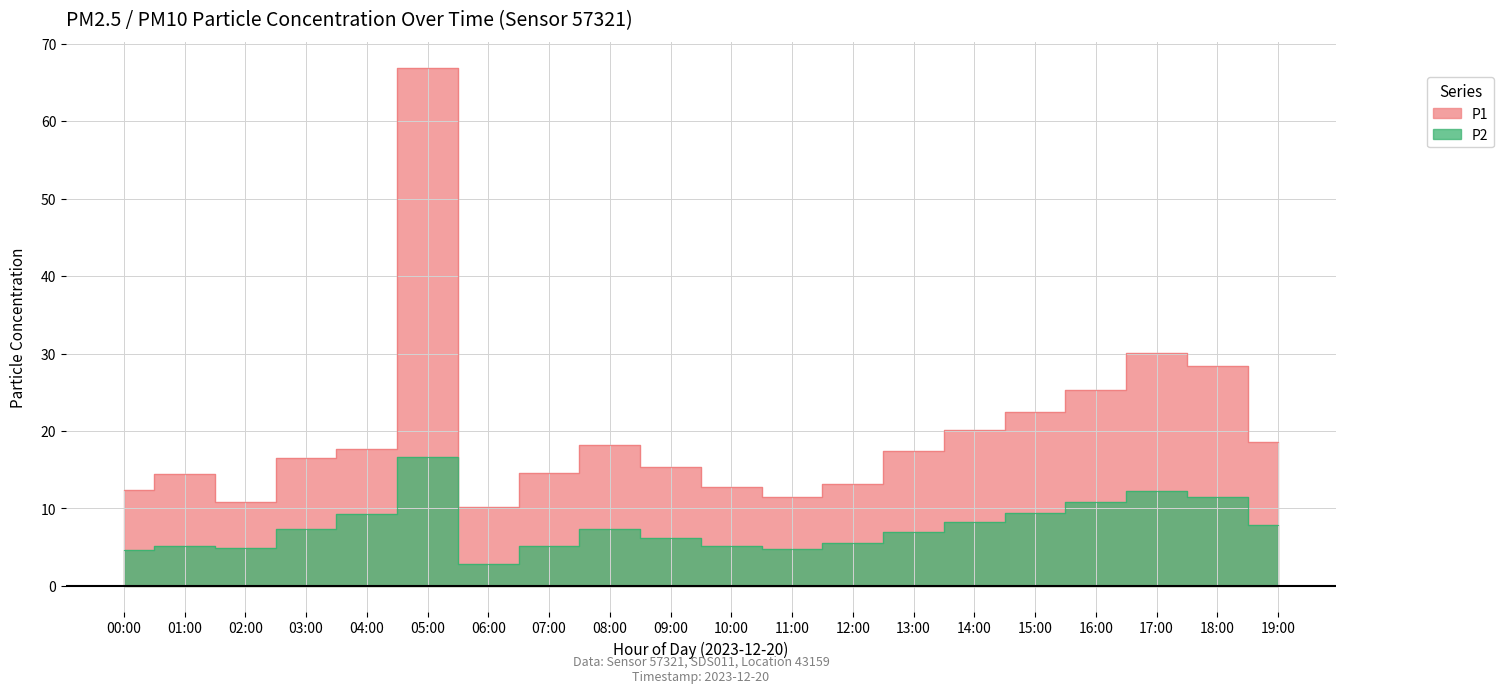

How many categories are shown in the chart?

20